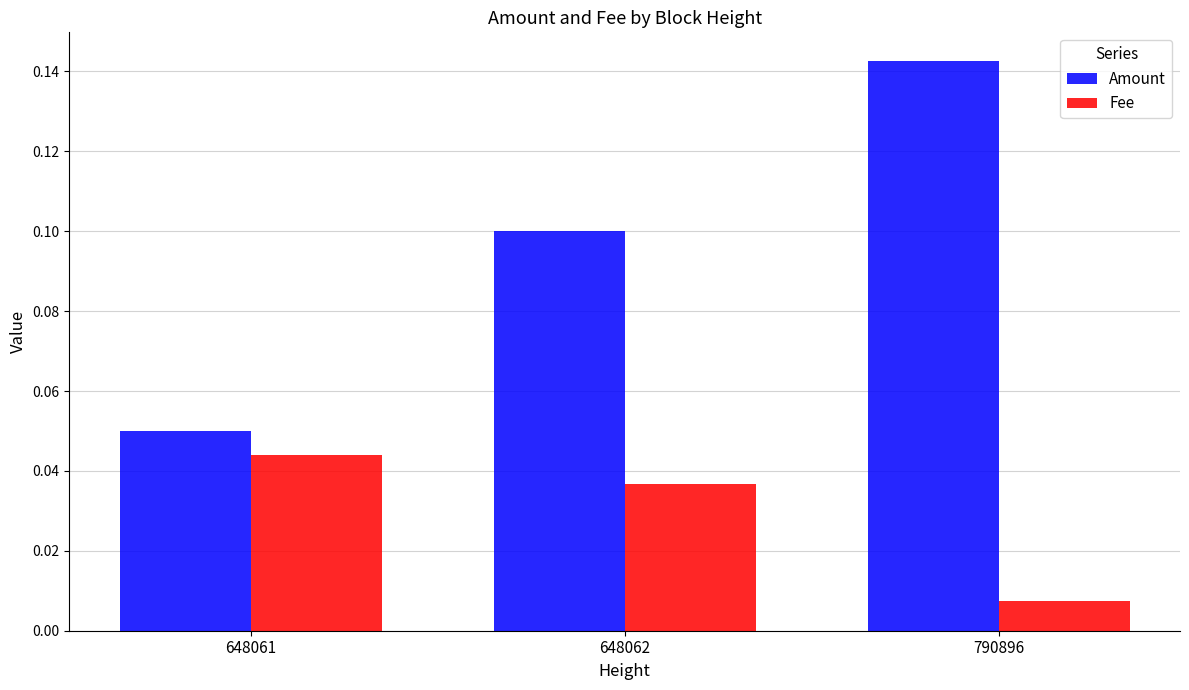

Where is Fee nearest to the value 0?

790896